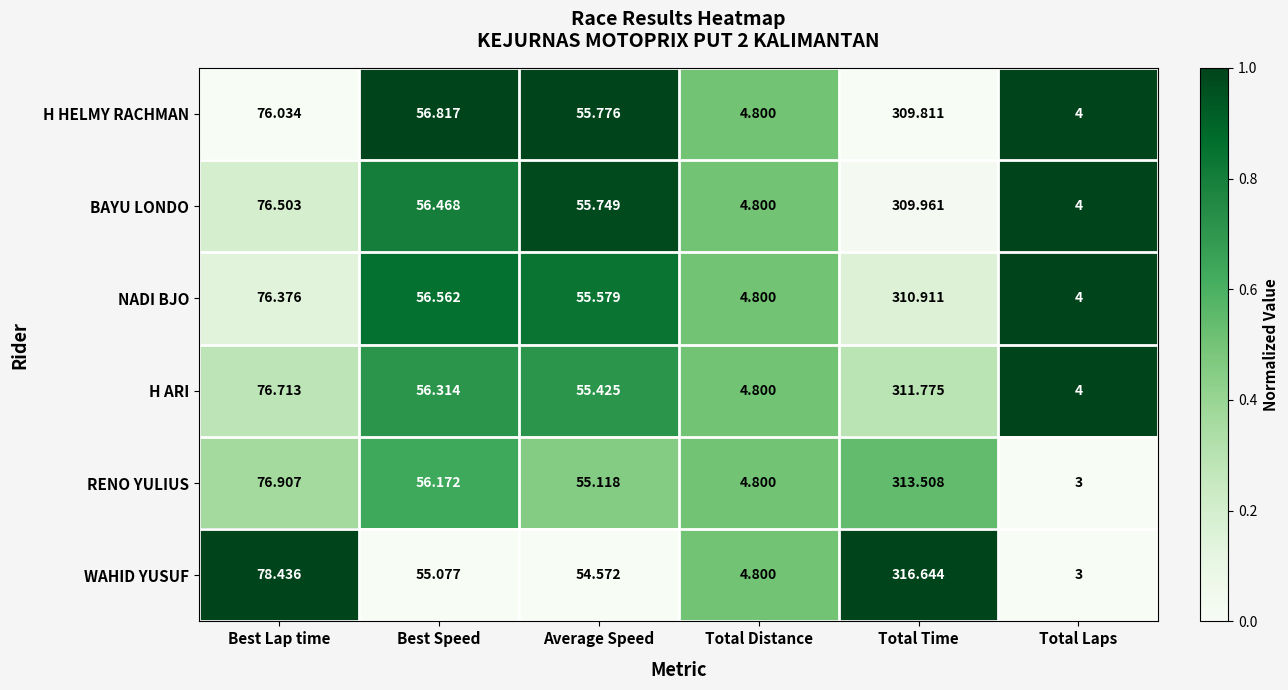

Which series has the widest spread of values?

WAHID YUSUF